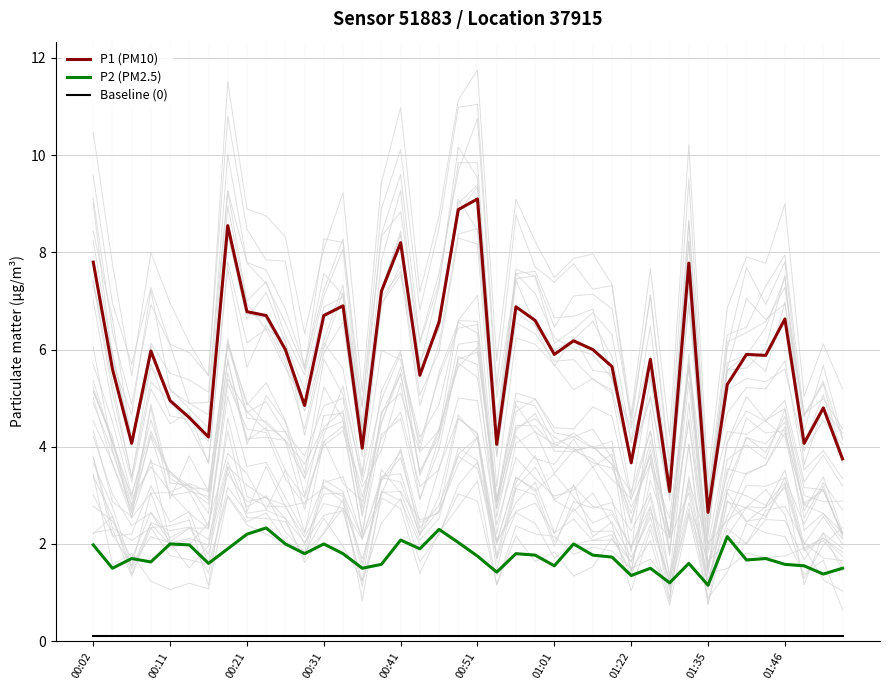

What is the sum of the P1 (PM10) values at 29 and 17?

11.3